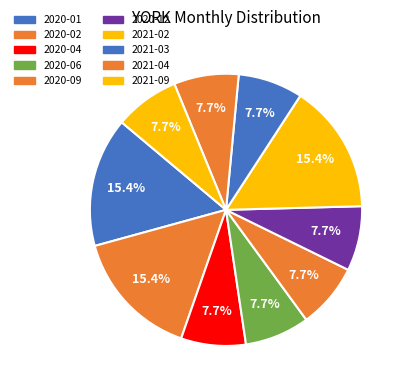

What percentage is the 2021-02 slice, to the nearest percent?

15%